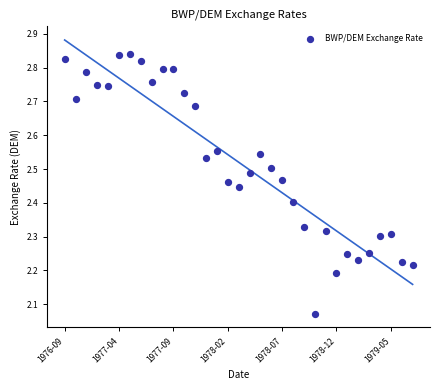

What is the range of Y values (max minus min)?

0.8